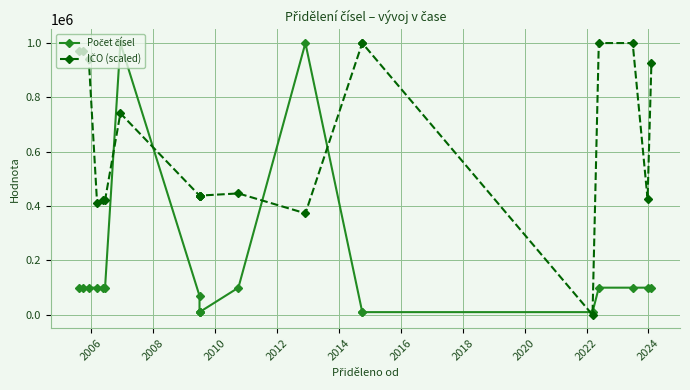

What is the spread (max minus min) of values at 2006?

871185.2